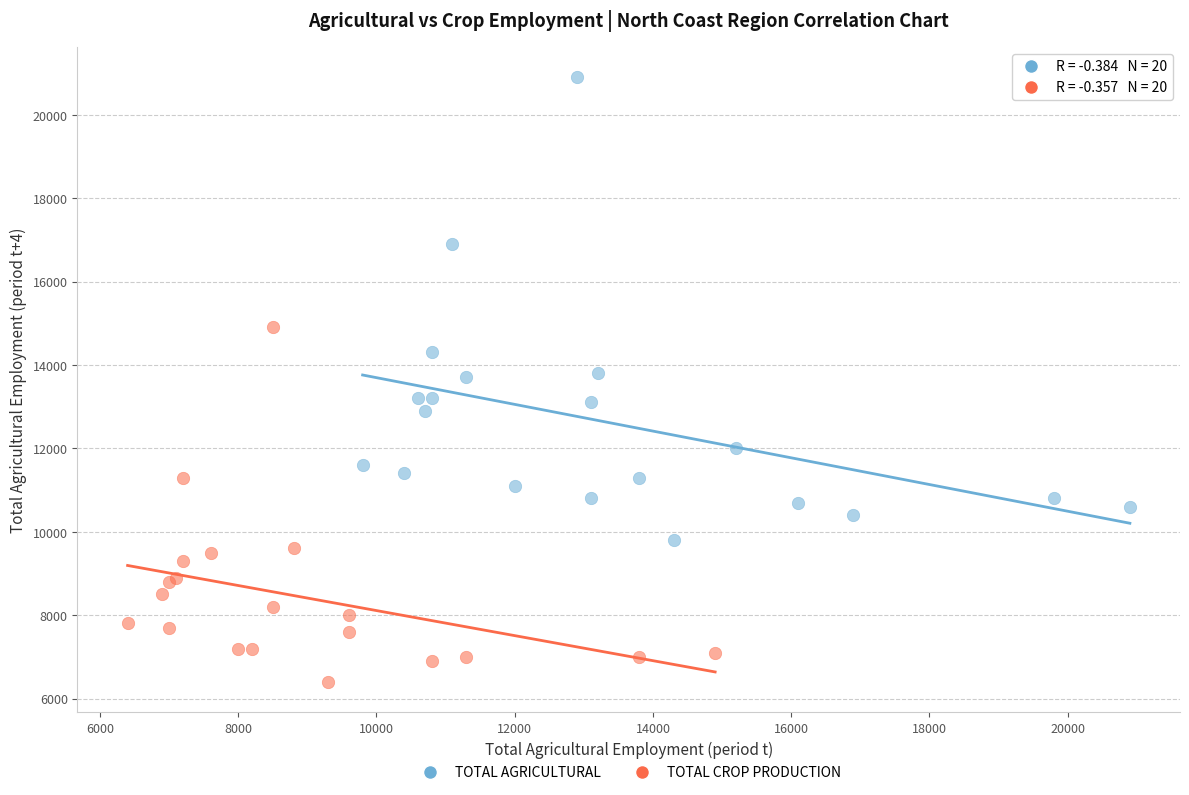

Which series contains the highest Y value?

TOTAL AGRICULTURAL